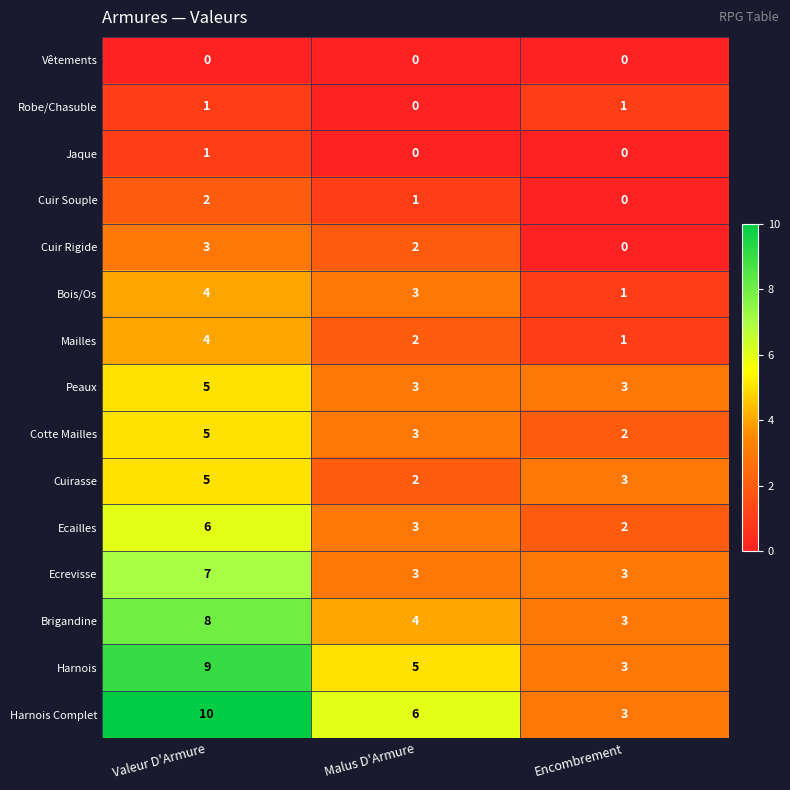

Which series has the widest spread of values?

Harnois Complet